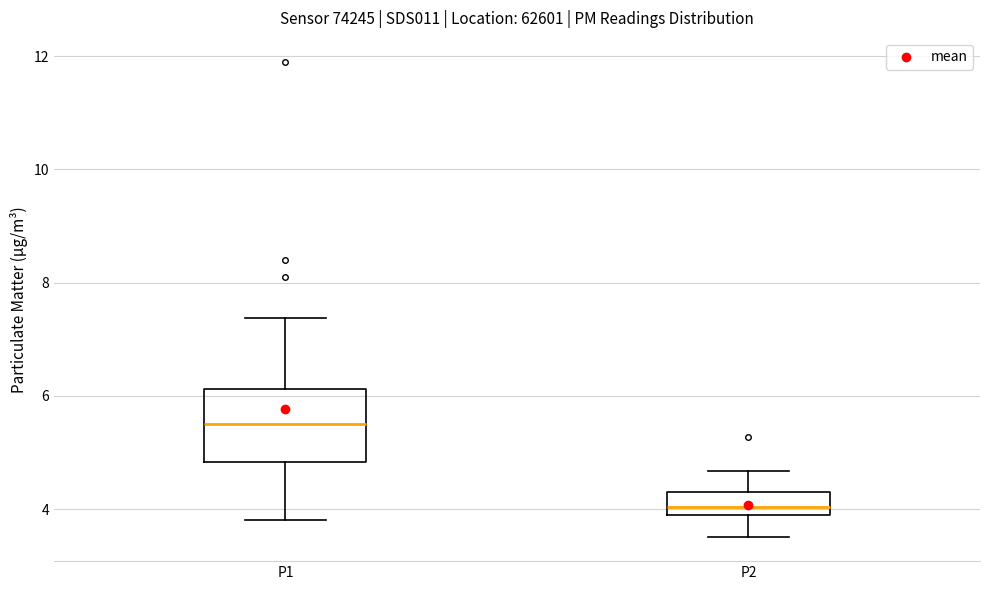

Which box has the lowest median line?

P2